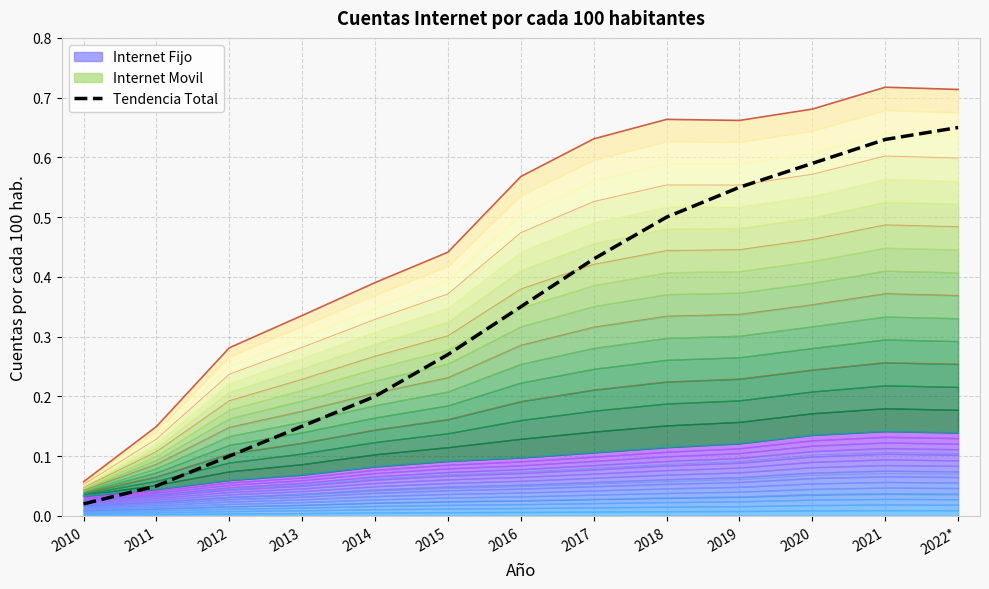

Reading left to right, transcribe all the data shown in this chart.

2010=0.0	2011=0.1	2012=0.1	2013=0.1	2014=0.2	2015=0.3	2016=0.3	2017=0.4	2018=0.5	2019=0.6	2020=0.6	2021=0.6	2022*=0.7